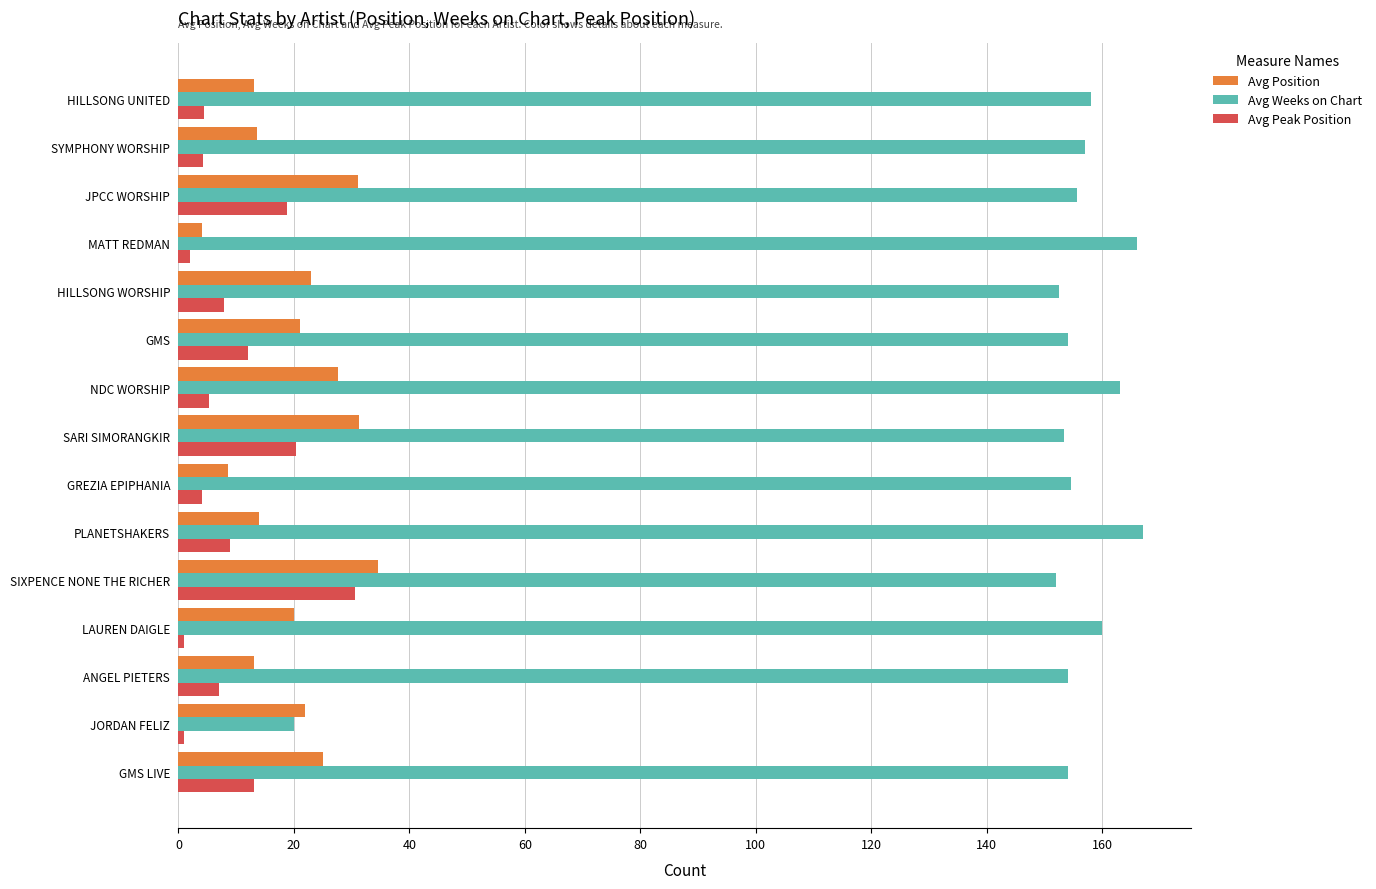

How many categories are shown in the chart?

15